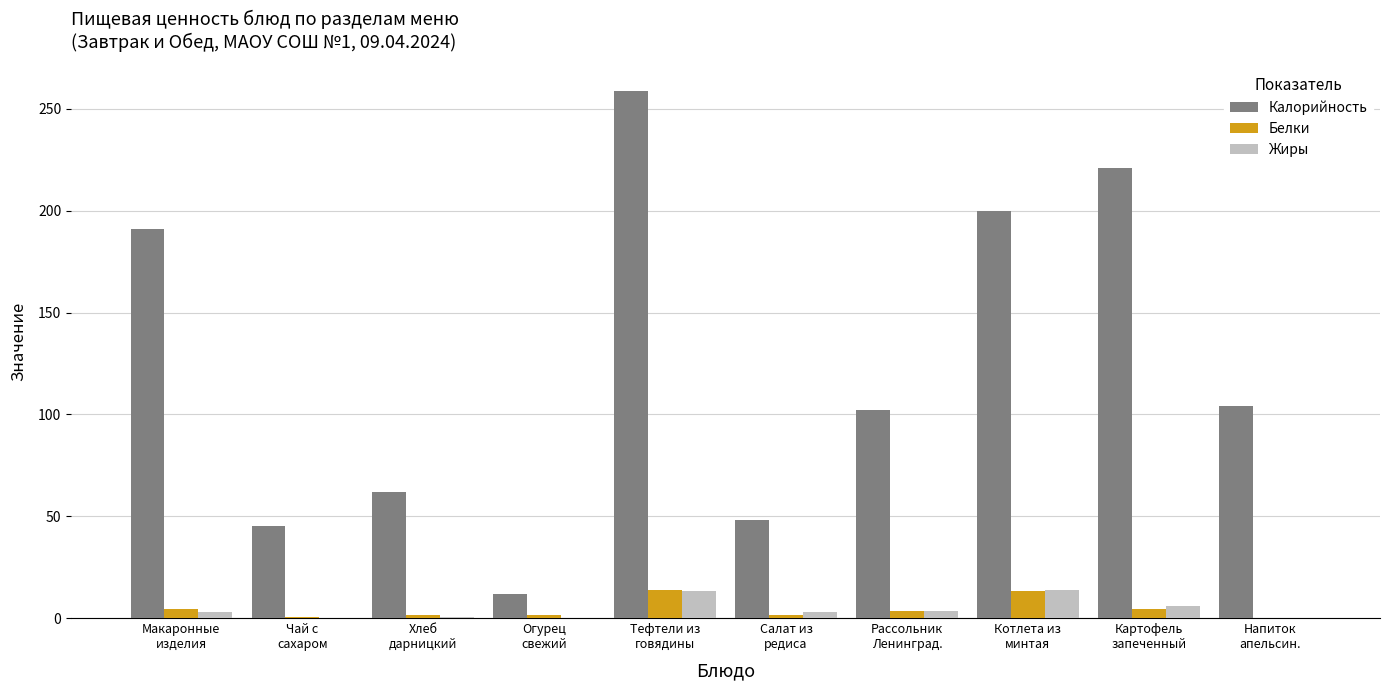

Are the bars grouped side by side (vs. stacked)?

Yes